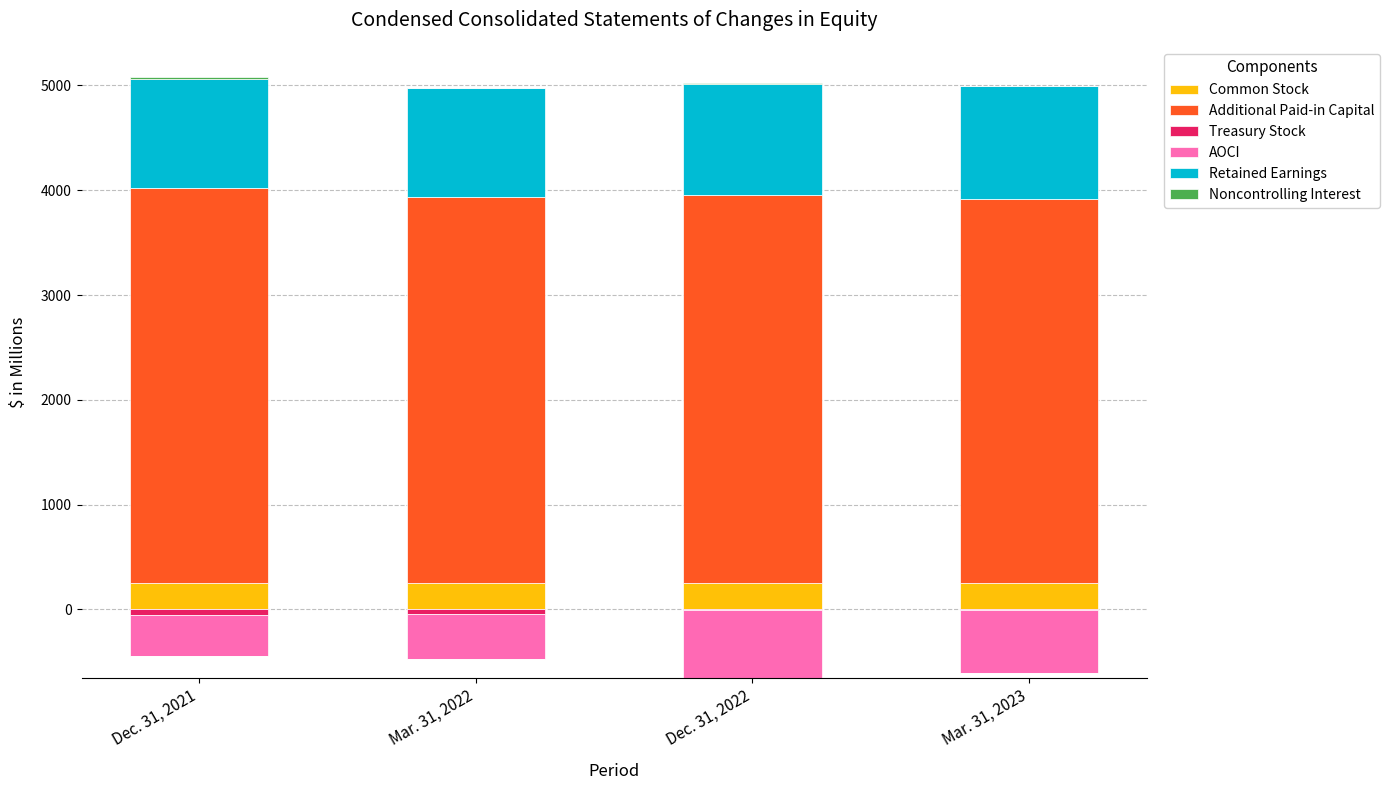

What is the average value of the Retained Earnings series?

1056.0